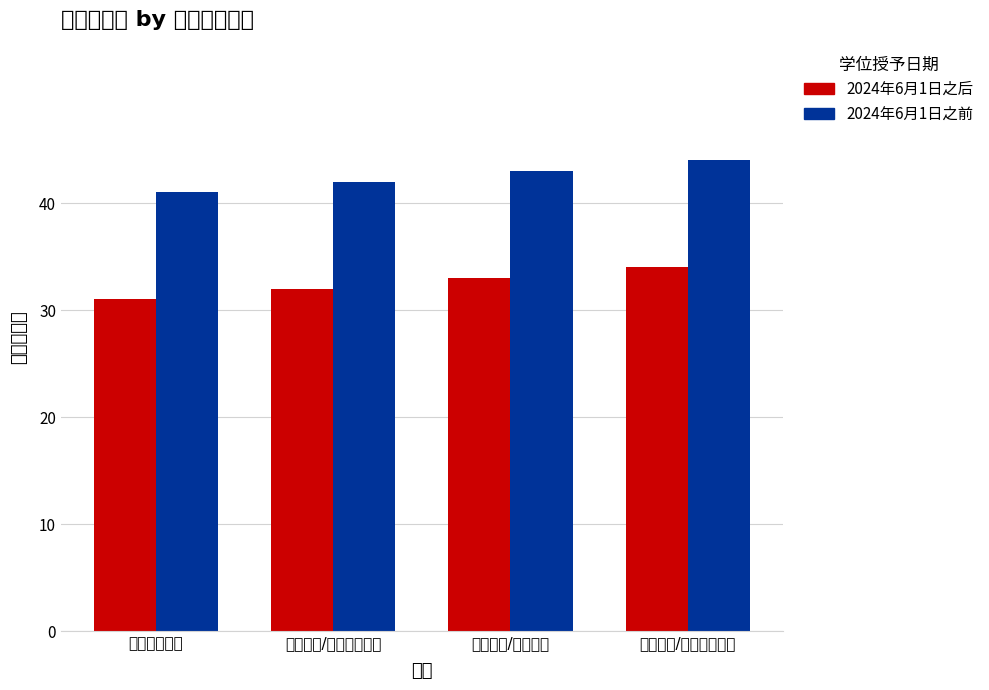

Reading left to right, what are all the values shown in this chart?

2024年6月1日之后: 普通高等教育=31	继续教育/成人高等教育=32	自学考试/来华留学=33	国际学生/学士专业学位=34
2024年6月1日之前: 普通高等教育=41	继续教育/成人高等教育=42	自学考试/来华留学=43	国际学生/学士专业学位=44